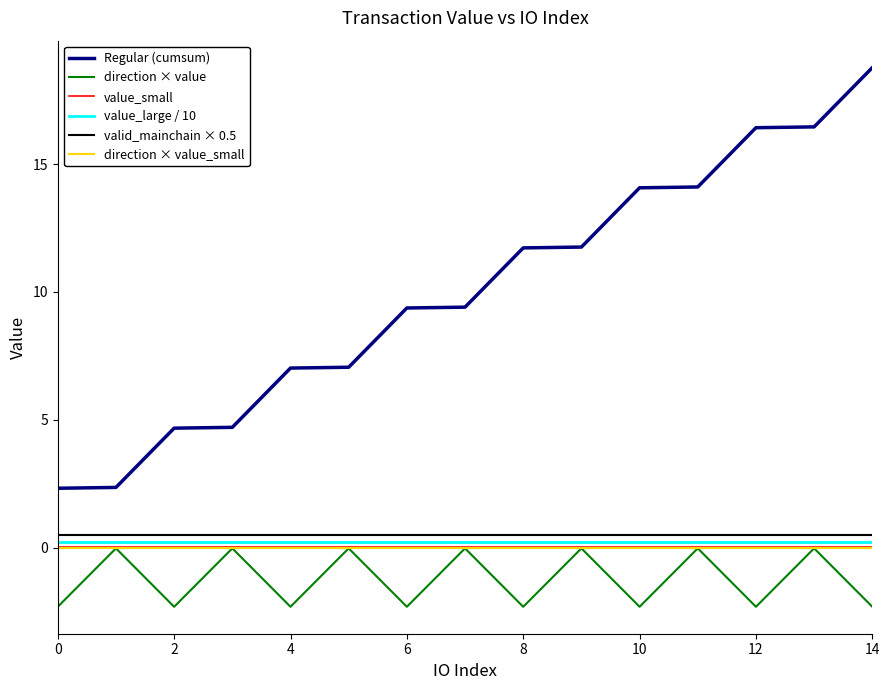

True or false: value_large / 10 and value_small cross at least once.

False